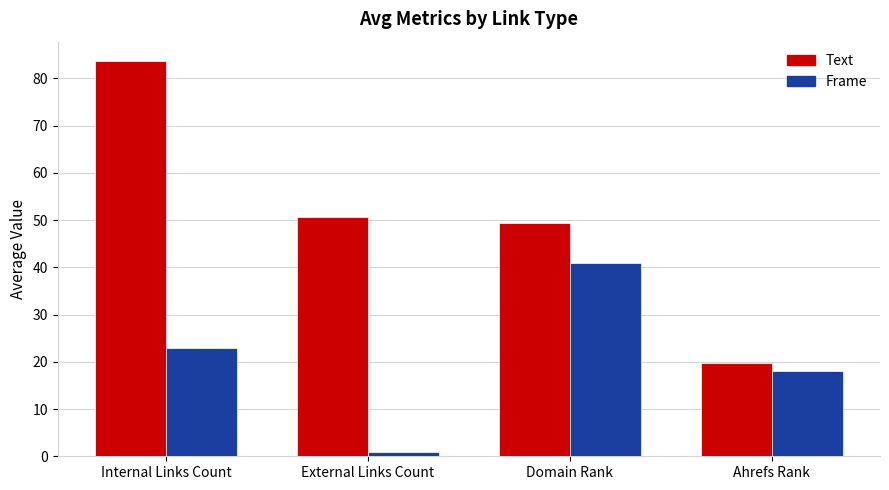

What is the value of the Frame bar at the 2nd from the left?

1.0